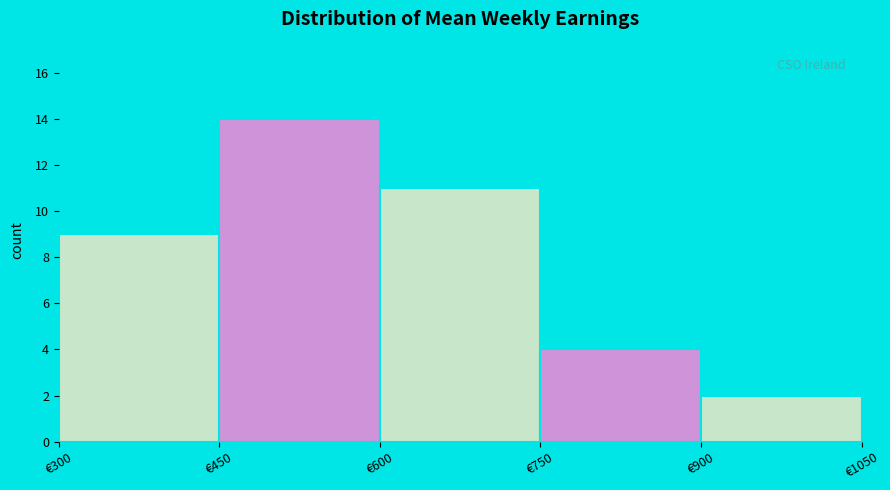

How tall is the bar that spans 450 to 600 on the x-axis? Neither the bar edges nor the heights are printed on the chart, so give them approximately, as read against the axes.

14